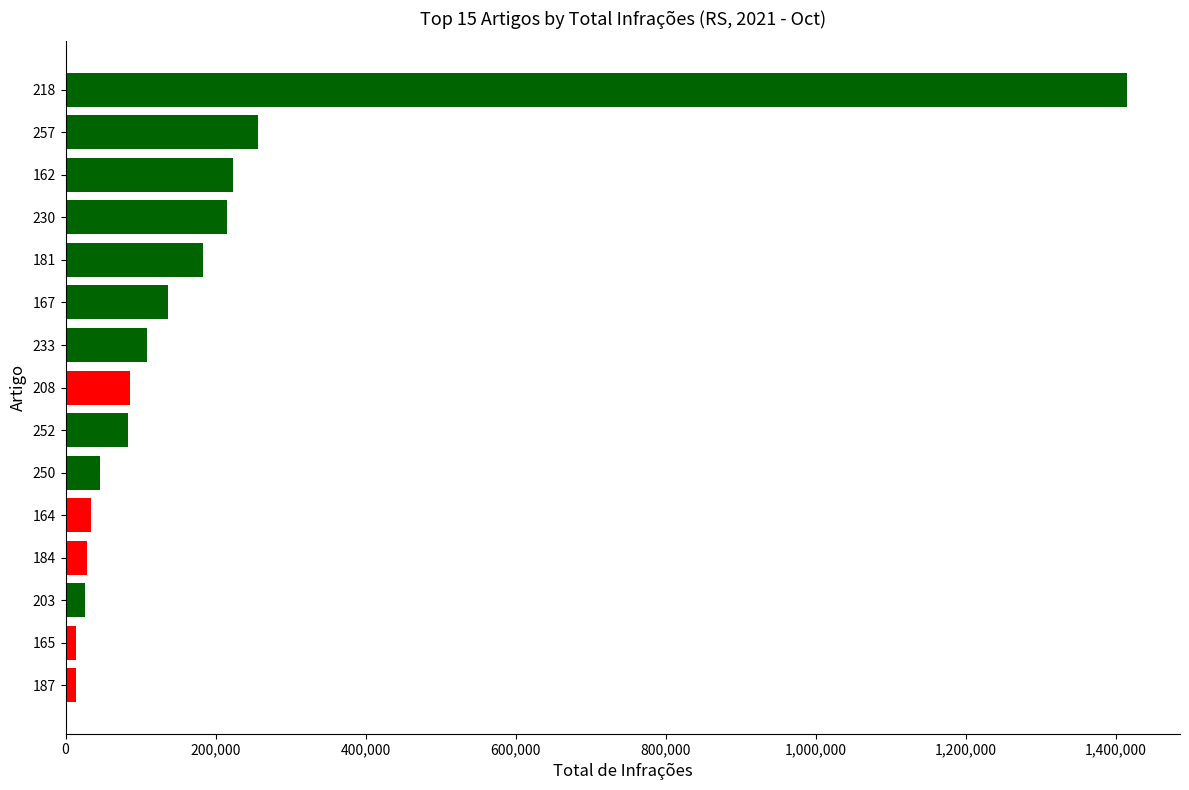

What is the average value?

191349